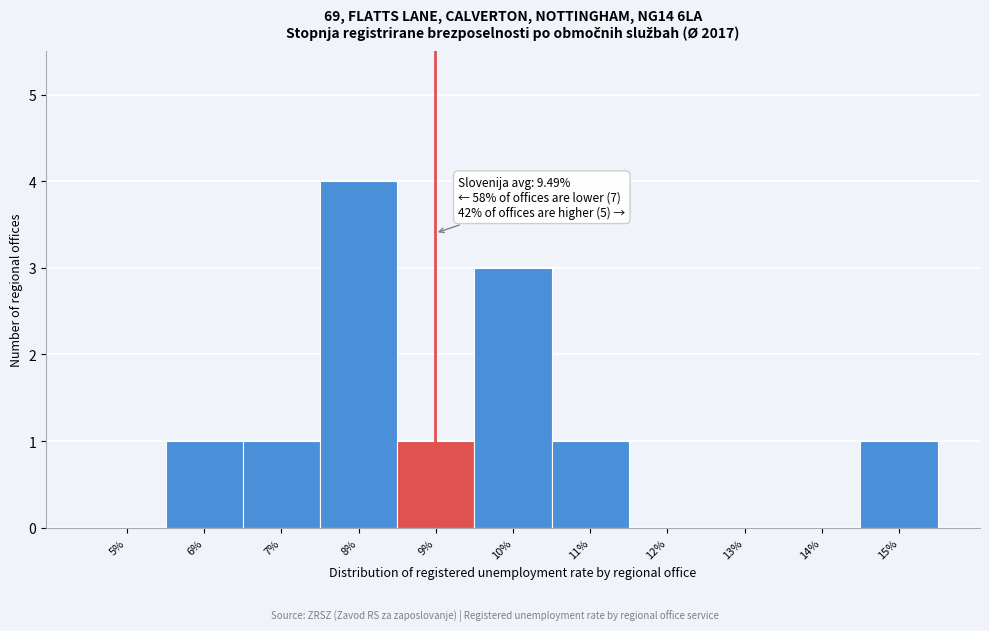

Reading left to right, what are all the values shown in this chart?

5%=0	6%=1	7%=1	8%=4	9%=1	10%=3	11%=1	12%=0	13%=0	14%=0	15%=1